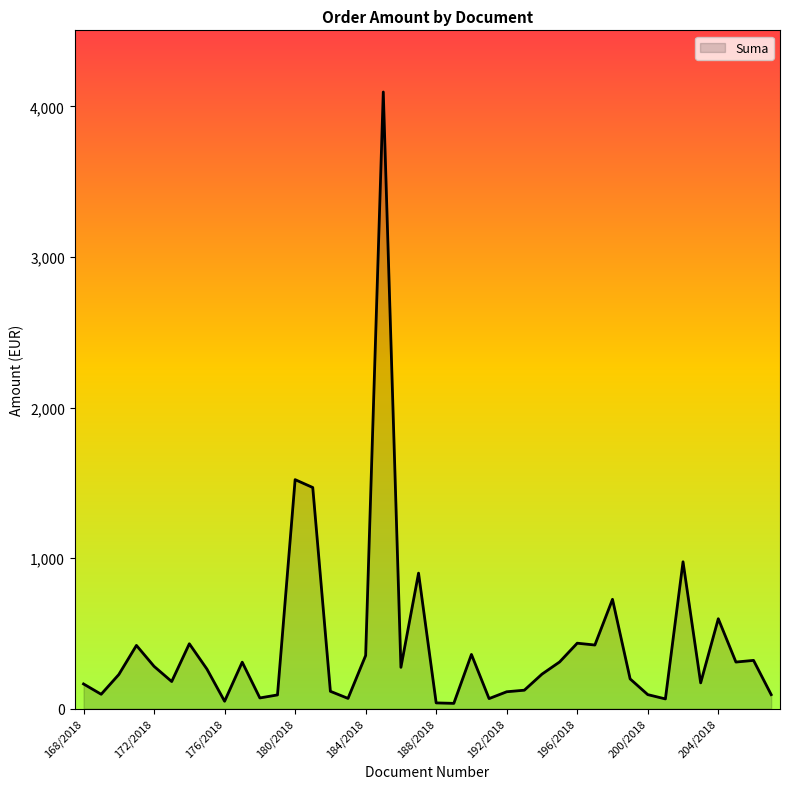

What is the difference between the maximum and minimum values?

4060.9